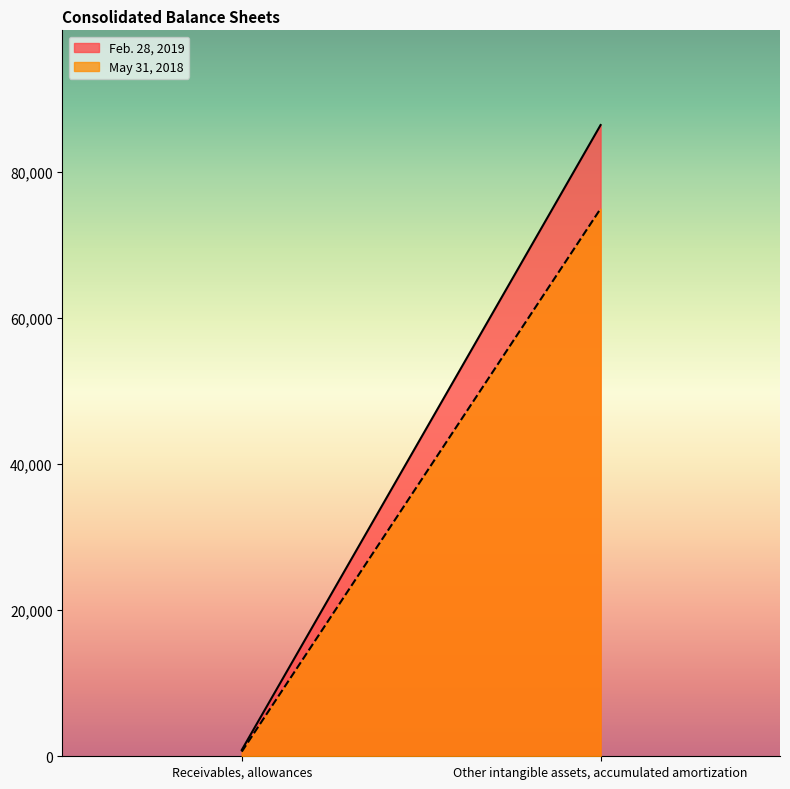

Rank the series at Other intangible assets, accumulated amortization from lowest to highest value.

May 31, 2018, Feb. 28, 2019